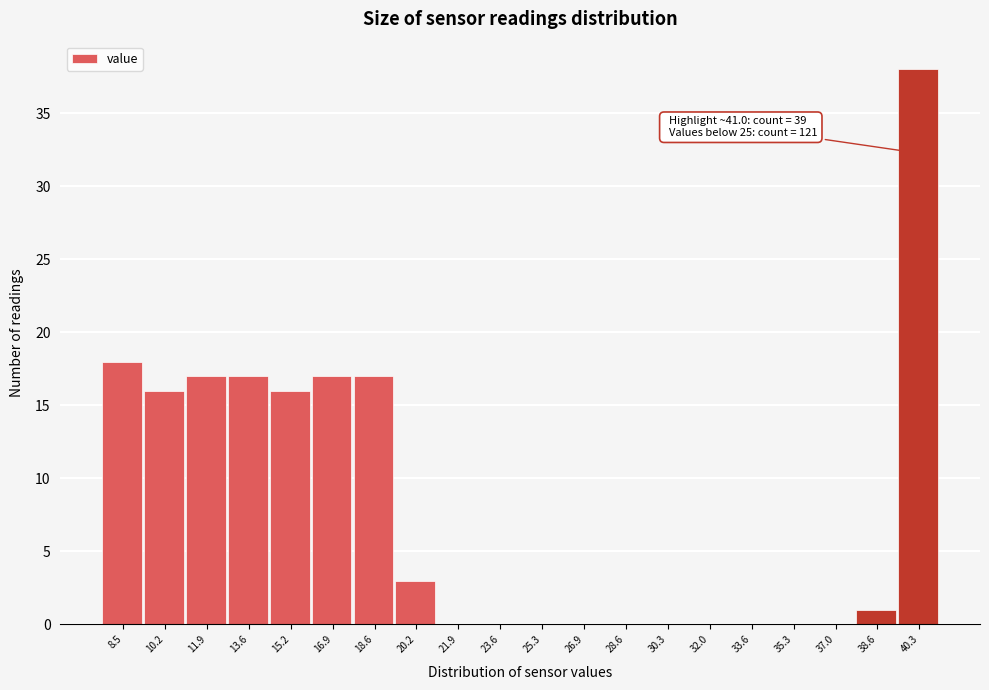

Reading left to right, list all the values displayed in this chart.

8.5=18	10.2=16	11.9=17	13.6=17	15.2=16	16.9=17	18.6=17	20.2=3	21.9=0	23.6=0	25.3=0	26.9=0	28.6=0	30.3=0	32.0=0	33.6=0	35.3=0	37.0=0	38.6=1	40.3=38